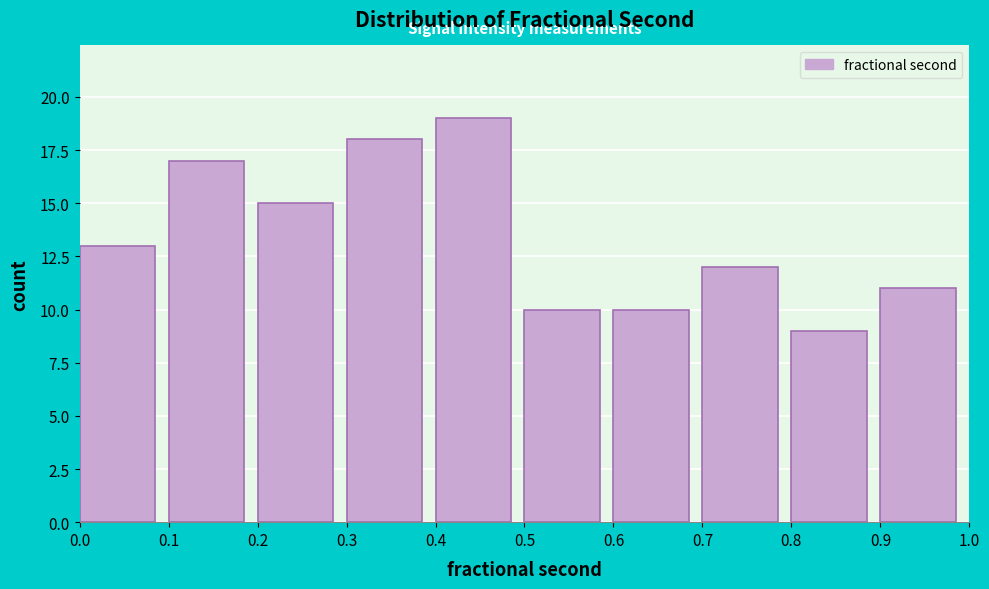

Reading left to right, list every bar in this chart as the range it spans on the x-axis followed by its height. The values are not printed on the chart, so give them approximately, as read against the axis.

0.0 to 0.1: 13
0.1 to 0.2: 17
0.2 to 0.3: 15
0.3 to 0.4: 18
0.4 to 0.5: 19
0.5 to 0.6: 10
0.6 to 0.7: 10
0.7 to 0.8: 12
0.8 to 0.9: 9
0.9 to 1.0: 11